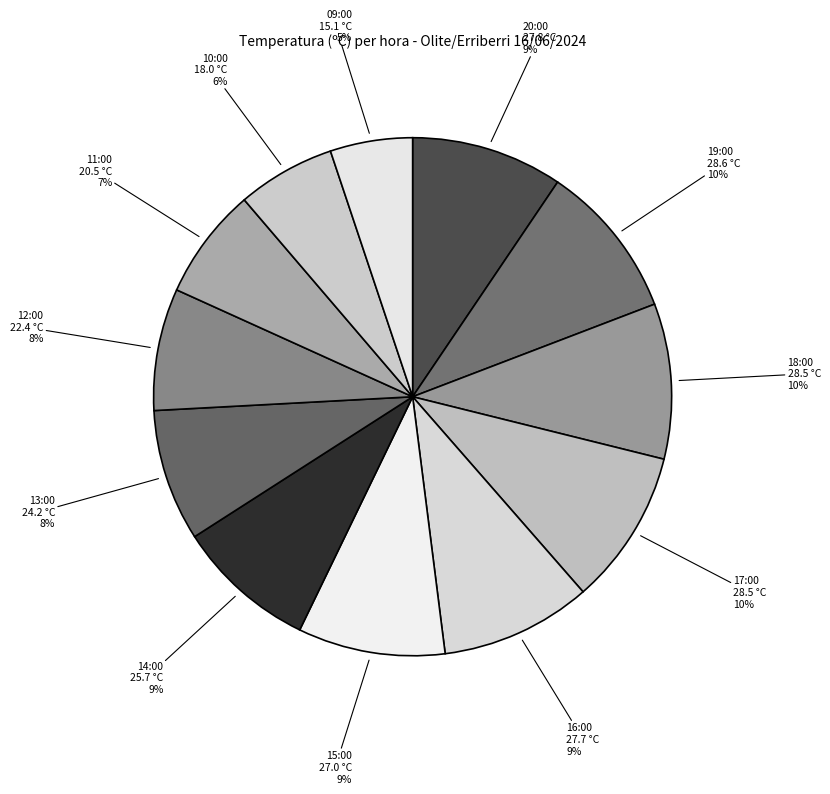

Do 10:00 and 12:00 together represent more than half of the pie?

No